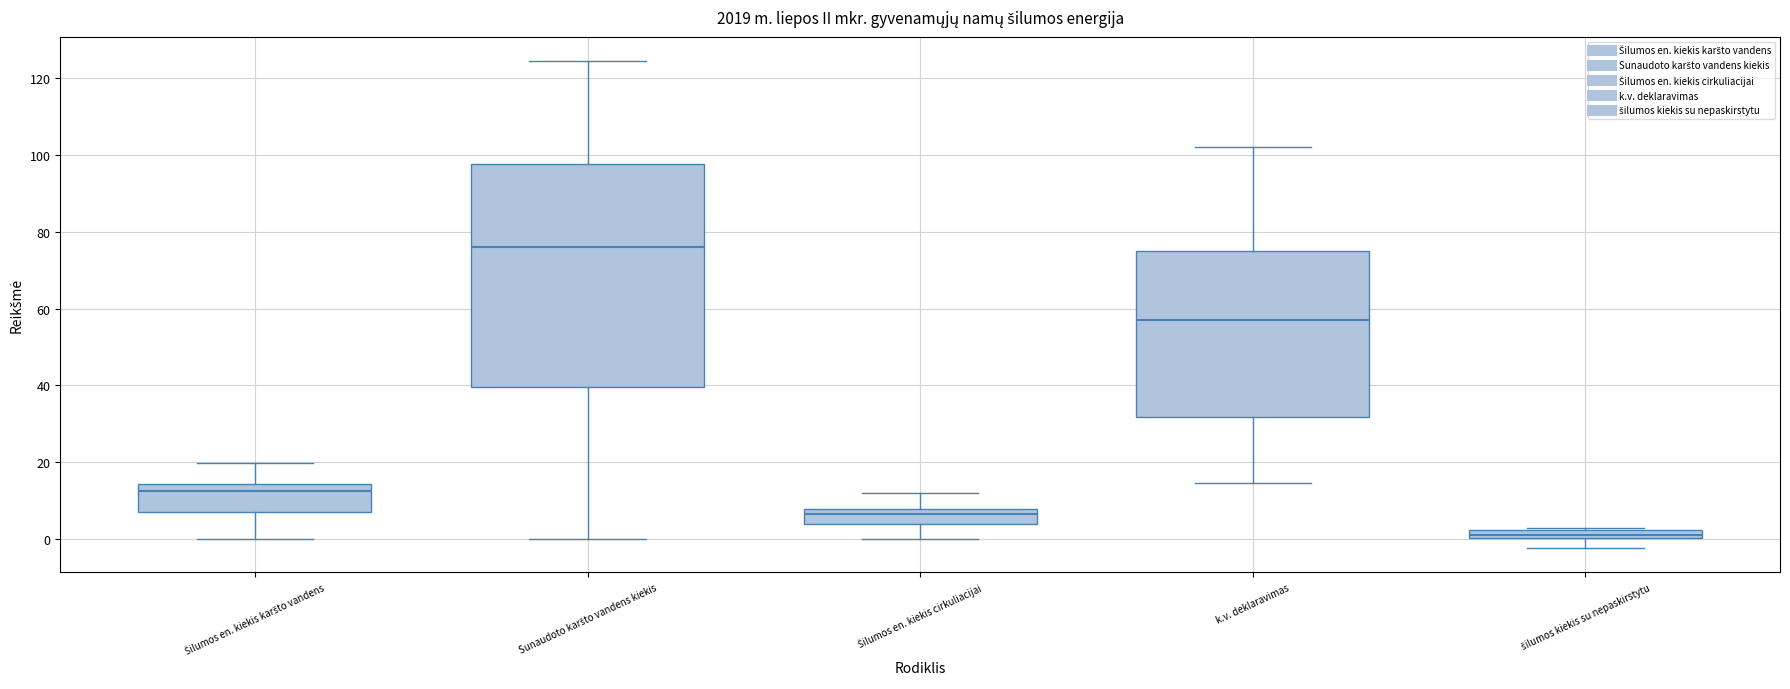

Which box is the tallest, from its lower edge to its upper edge?

Sunaudoto karšto vandens kiekis